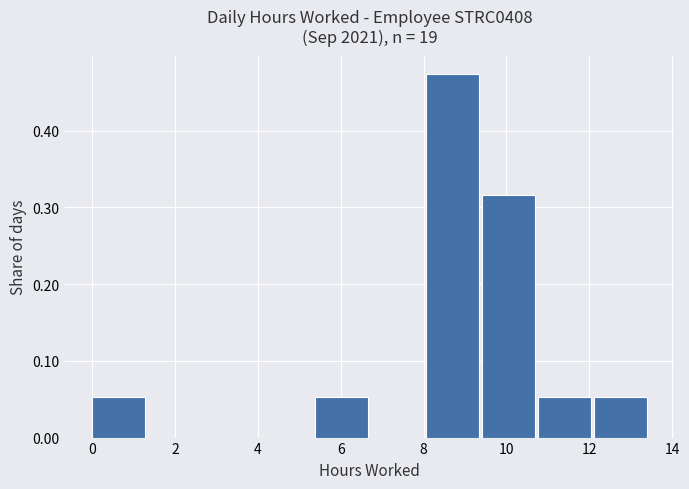

How tall is the bar that spans 0.0 to 1.4 on the x-axis? Neither the bar edges nor the heights are printed on the chart, so give them approximately, as read against the axes.

0.05